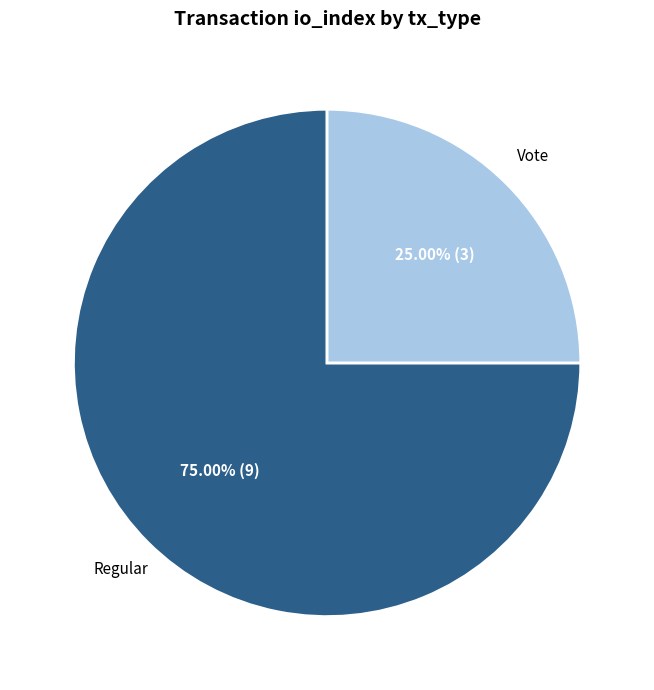

Count the number of slices in the pie.

2